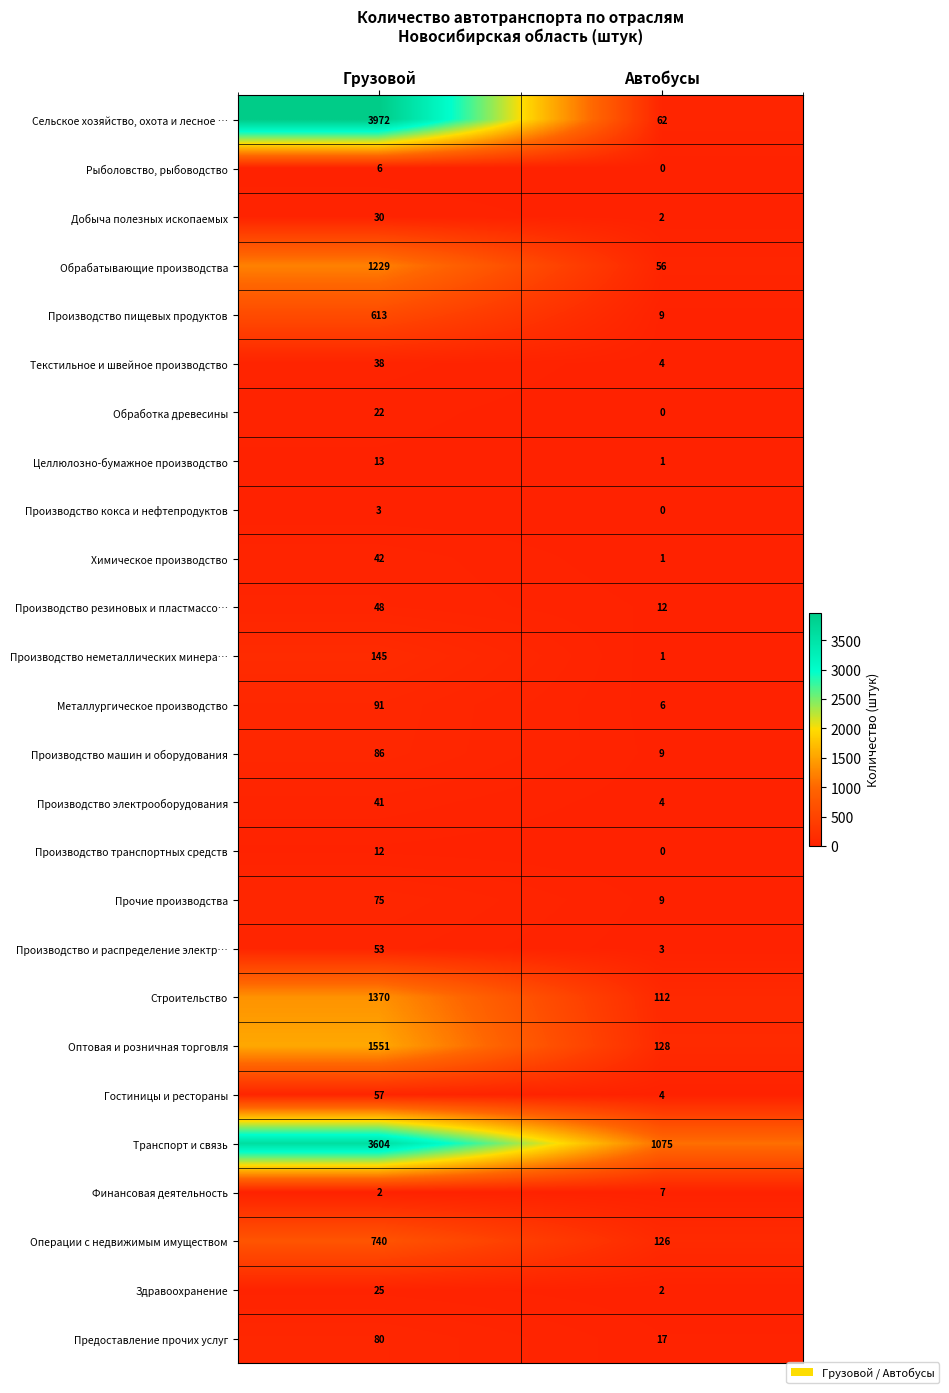

Read the Текстильное и швейное производство value at Автобусы.

4